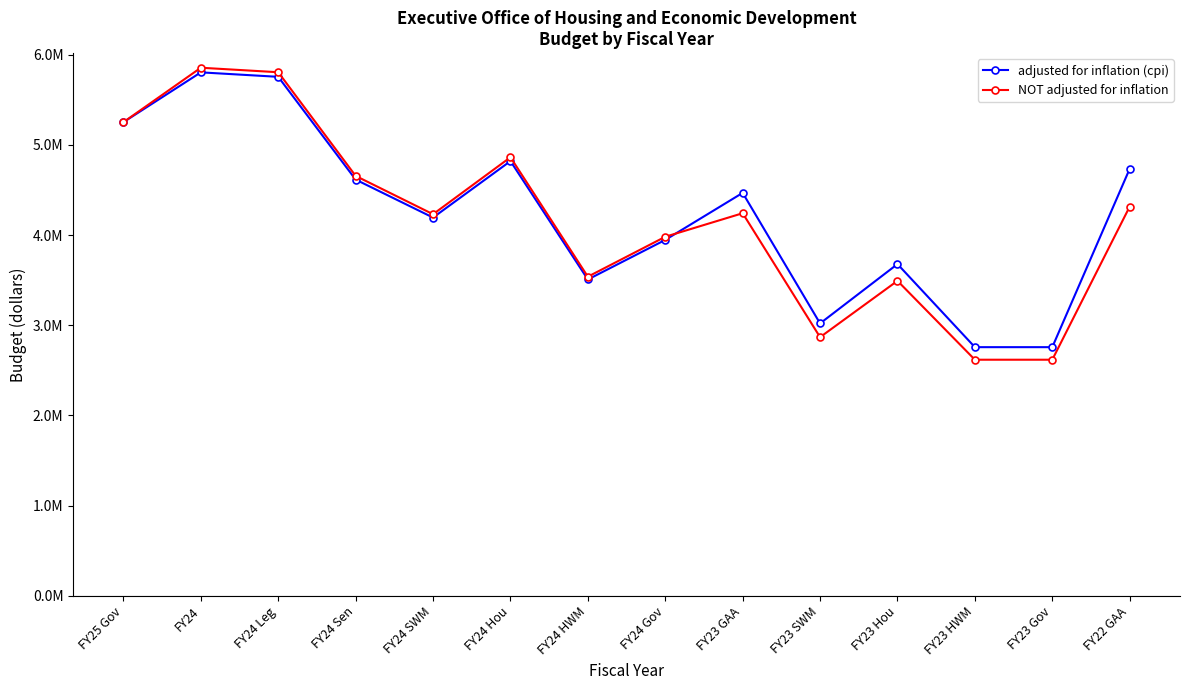

Which category has the highest value in the NOT adjusted for inflation series?

FY24